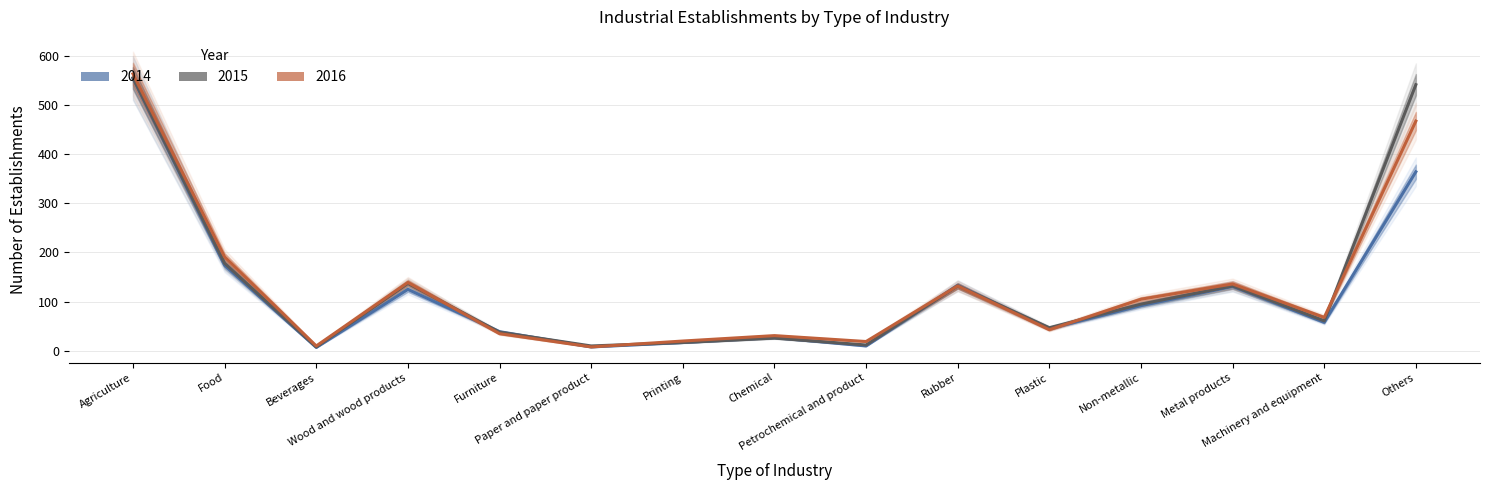

What is the sum of the 2015 values at Agriculture and Machinery and equipment?

616